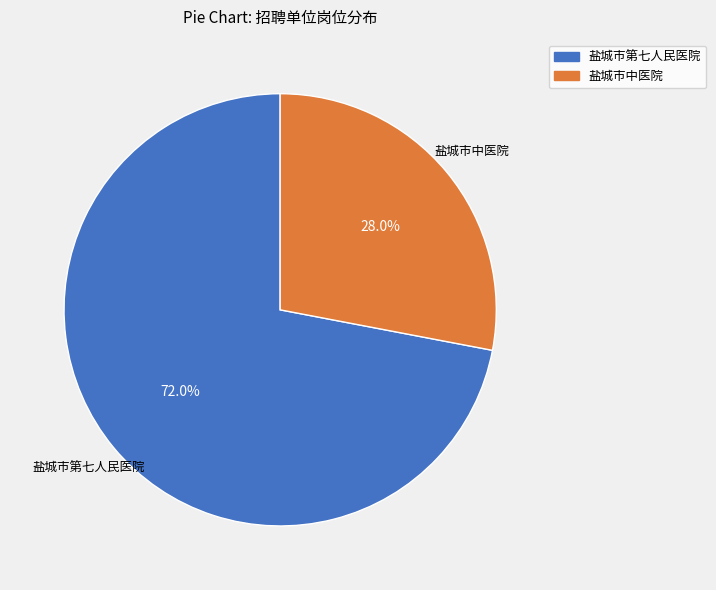

What is the ratio of the value at 盐城市第七人民医院 to the value at 盐城市中医院?

2.6